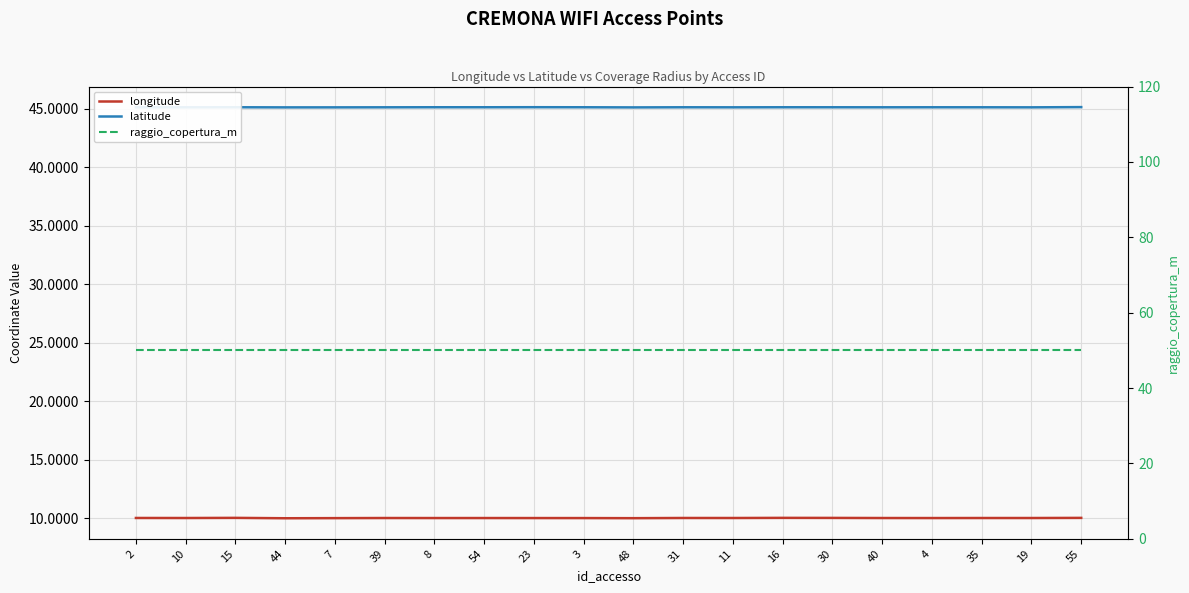

True or false: latitude has more than 2 interior local peaks.

True